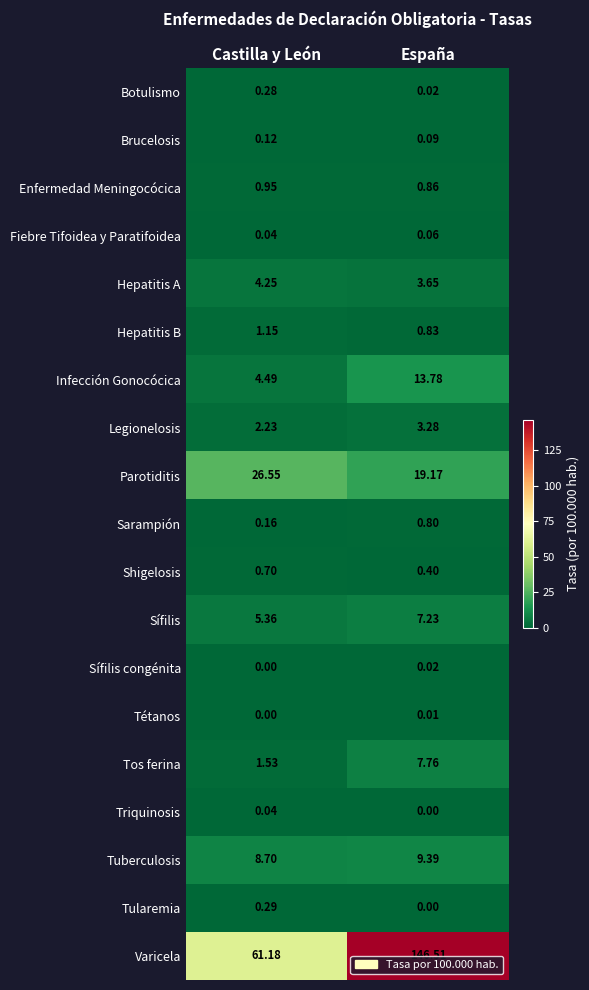

Which series has the widest spread of values?

Varicela